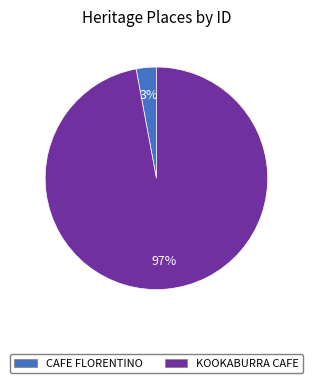

True or false: KOOKABURRA CAFE accounts for 97% of the total.

True